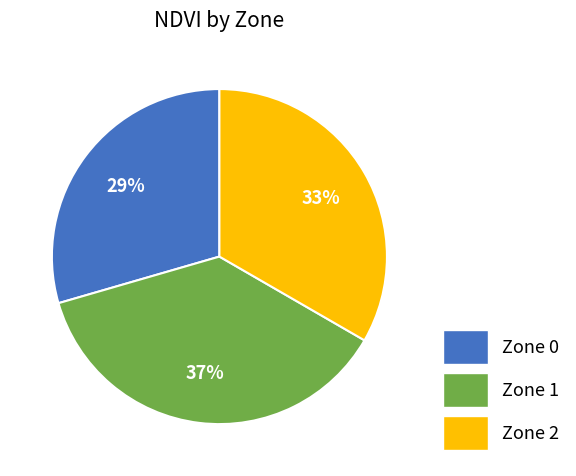

How many segments does this pie chart have?

3